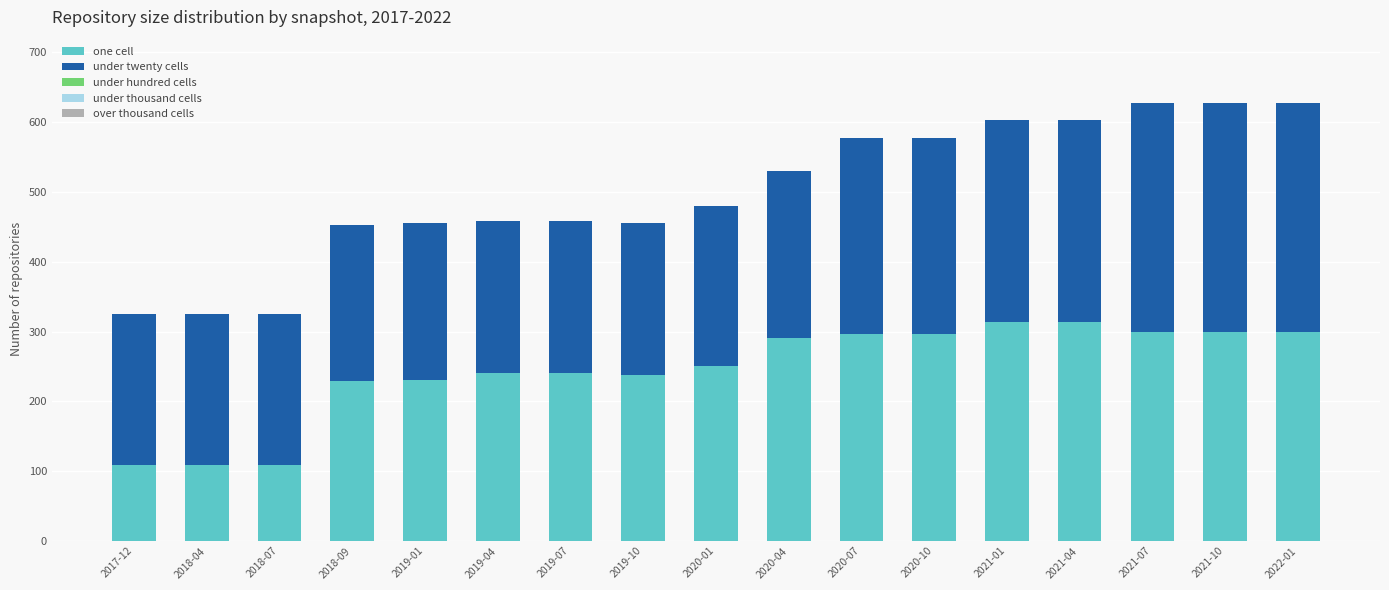

What is the total value across all series at 2020-10?

577